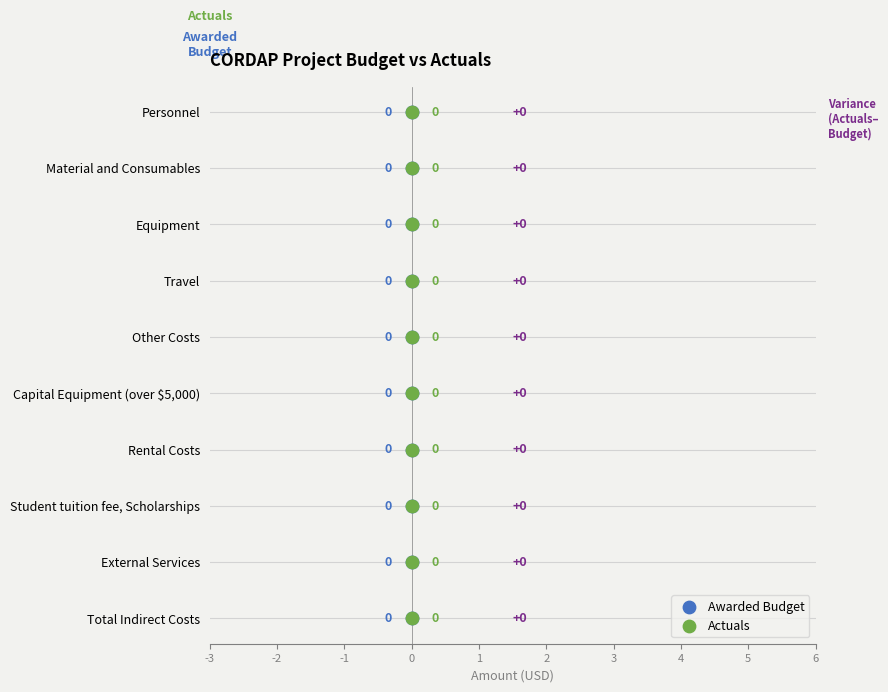

Which series reaches the maximum Y coordinate?

Awarded Budget